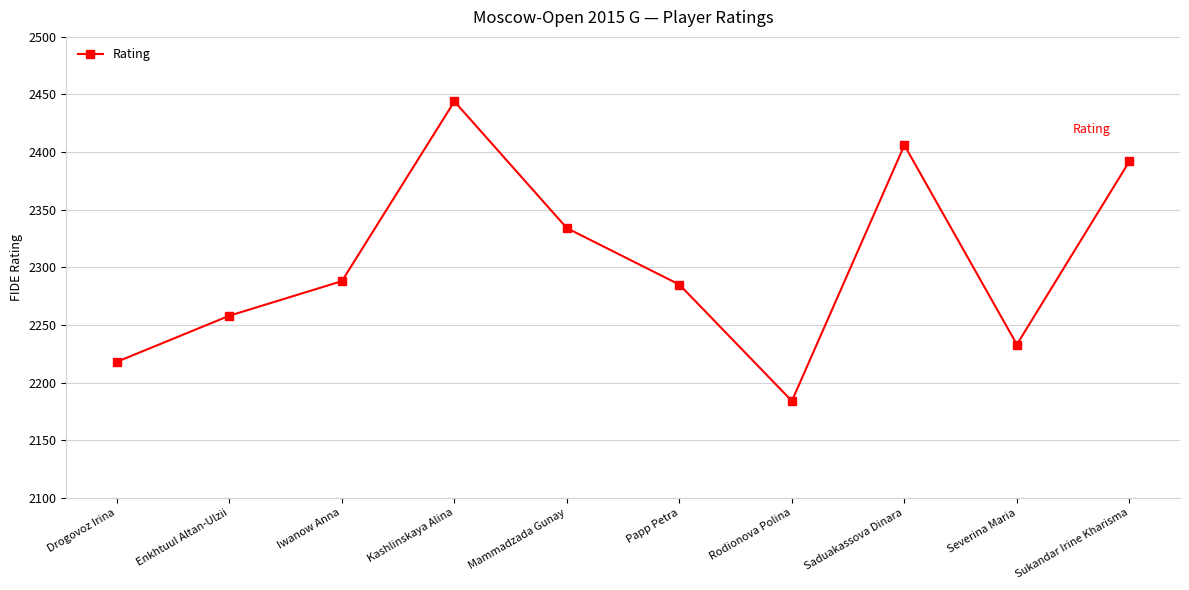

What is the change in value from Severina Maria to Sukandar Irine Kharisma?

+159